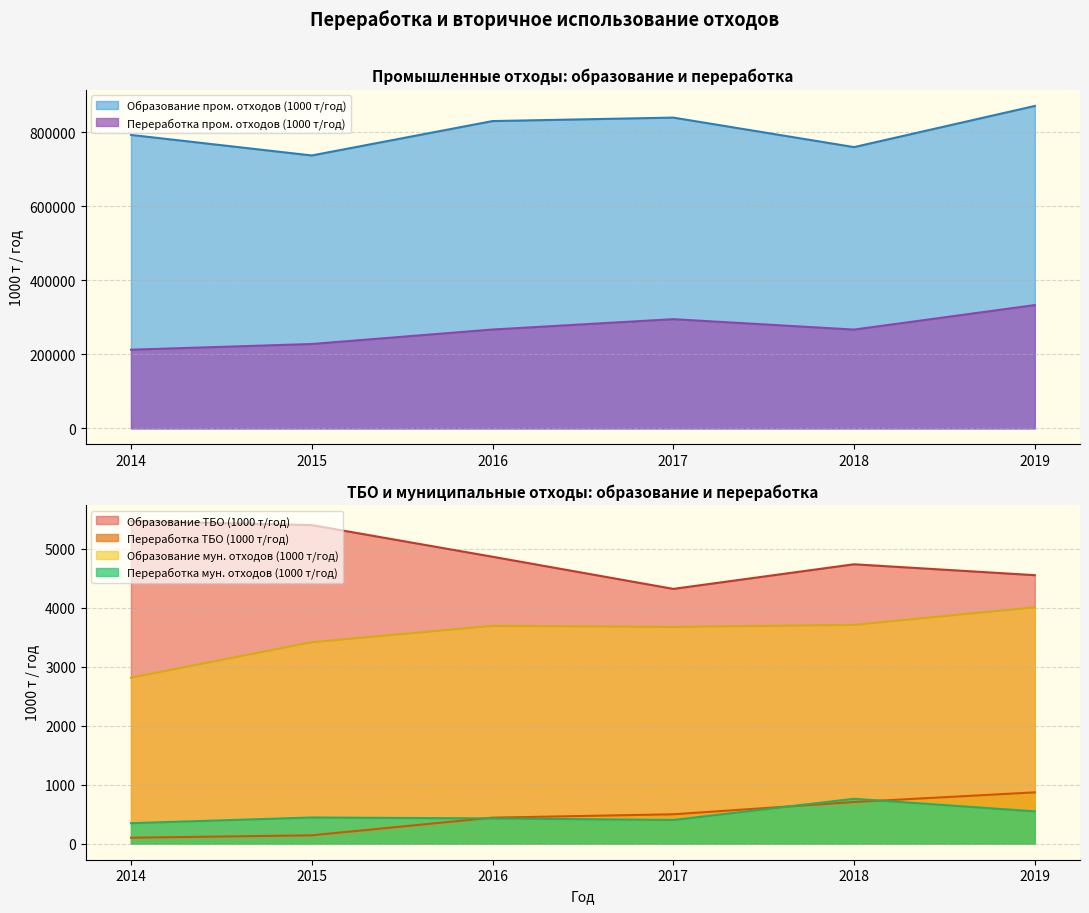

True or false: Переработка мун. отходов (1000 т/год) has a value of 133.2 at 2017.

False